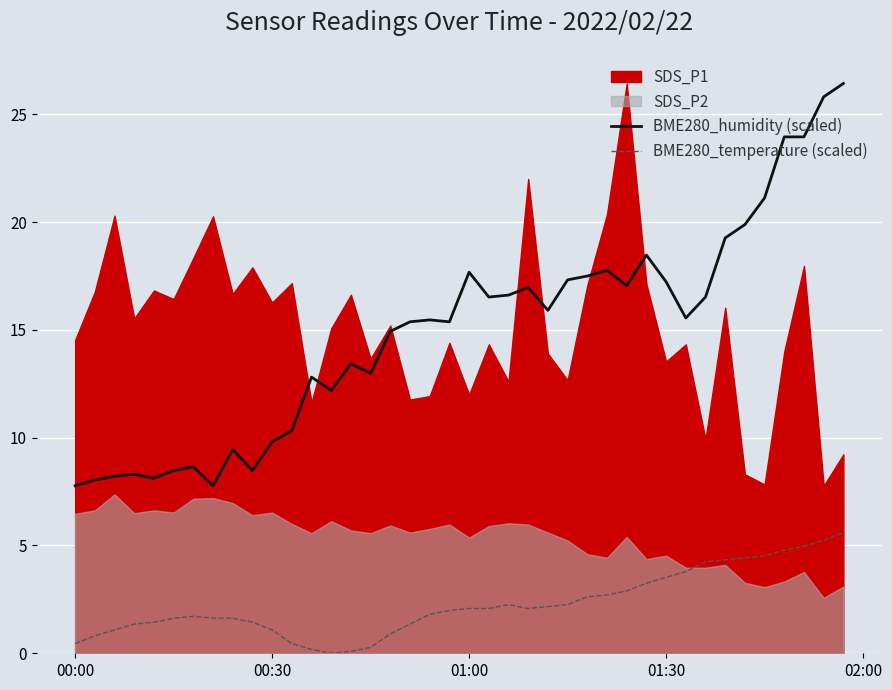

Count the number of categories in the chart.

40